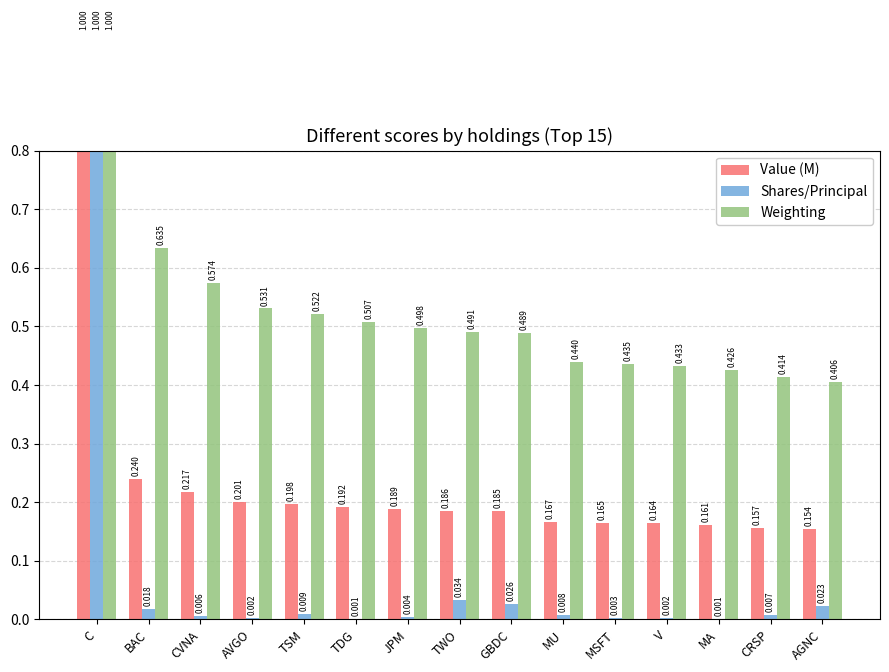

Which category has the lowest value in the Shares/Principal series?

TDG